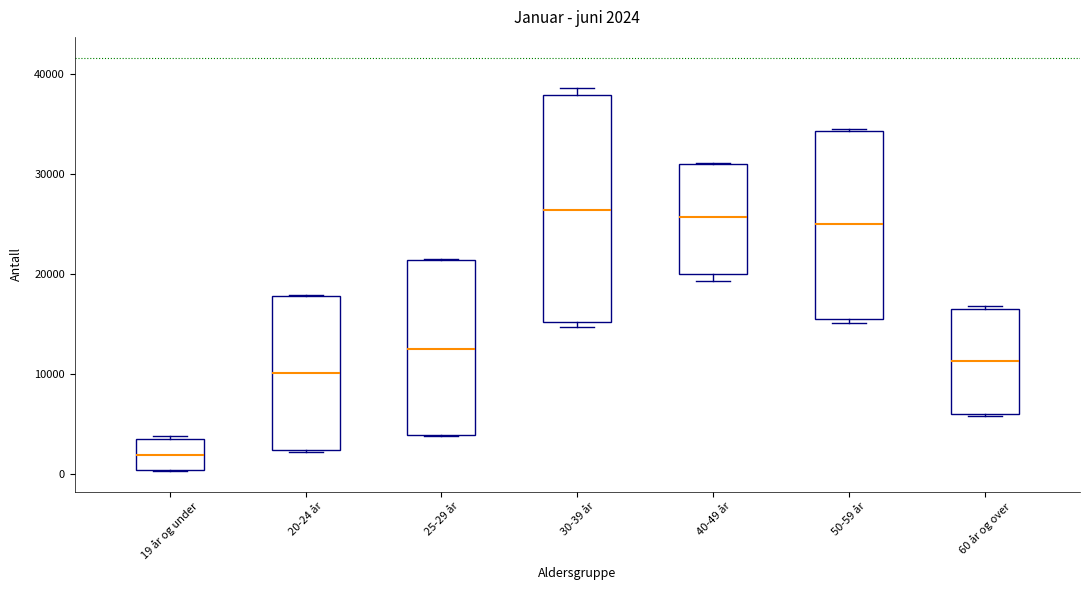

Which box's median line is the lowest?

19 år og under